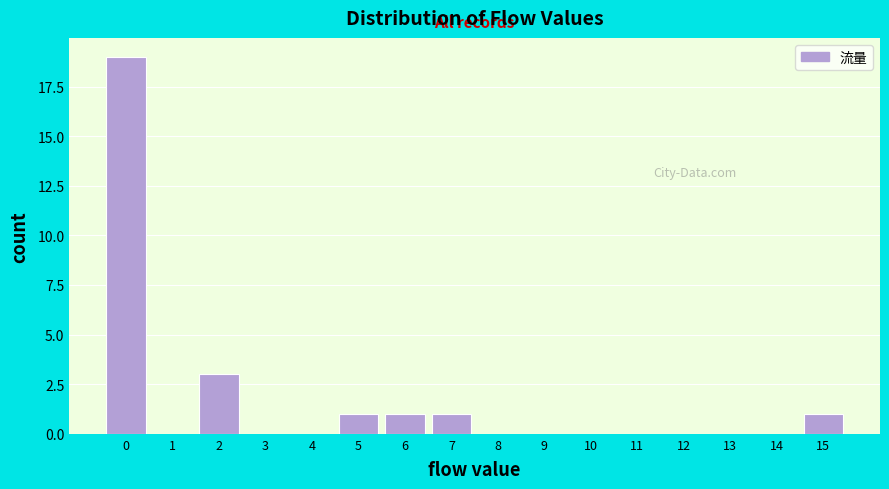

Reading left to right, transcribe this chart: for each bar, give the range it covers on the x-axis and its height. The values are not printed on the chart, so give them approximately, as read against the axis.

-0.5 to 0.5: 19
0.5 to 1.5: 0
1.5 to 2.5: 3
2.5 to 3.5: 0
3.5 to 4.5: 0
4.5 to 5.5: 1
5.5 to 6.5: 1
6.5 to 7.5: 1
7.5 to 8.5: 0
8.5 to 9.5: 0
9.5 to 10.5: 0
10.5 to 11.5: 0
11.5 to 12.5: 0
12.5 to 13.5: 0
13.5 to 14.5: 0
14.5 to 15.5: 1